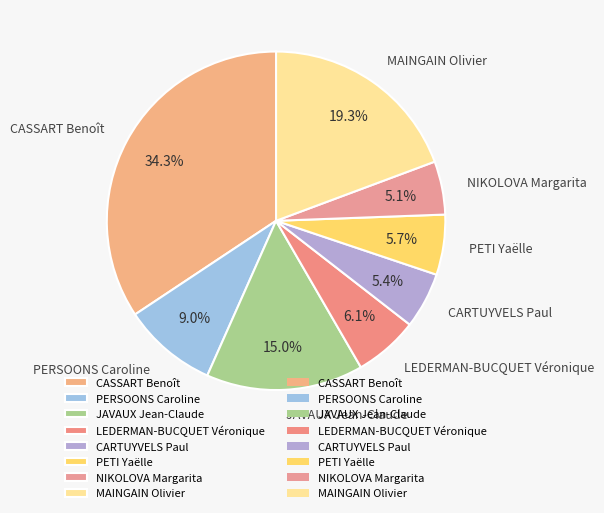

True or false: CARTUYVELS Paul accounts for 5% of the total.

True